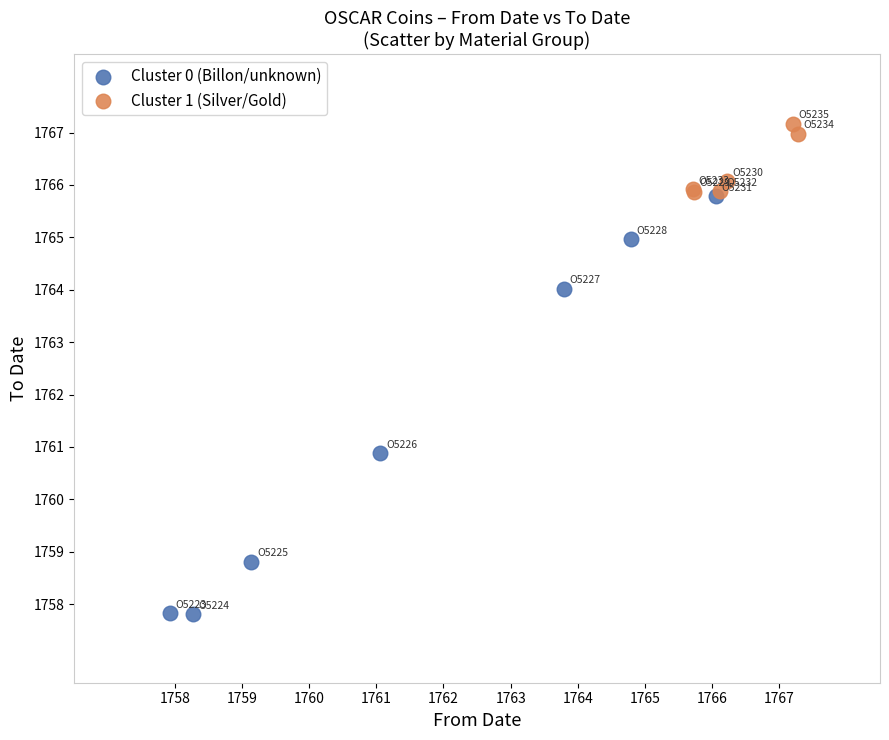

Which series reaches the minimum Y coordinate?

Cluster 0 (Billon/unknown)